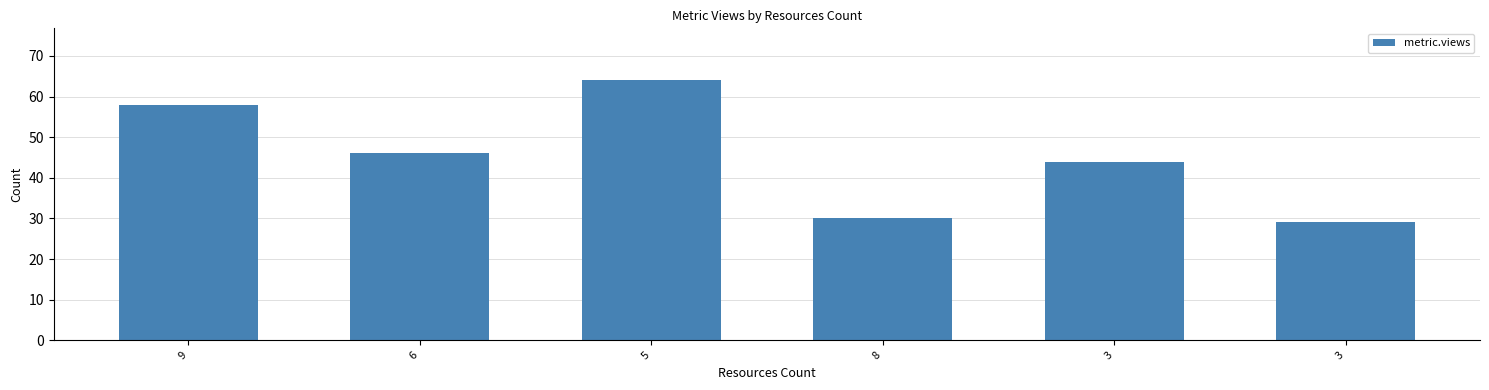

Reading left to right, transcribe all the data shown in this chart.

58	46	64	30	44	29